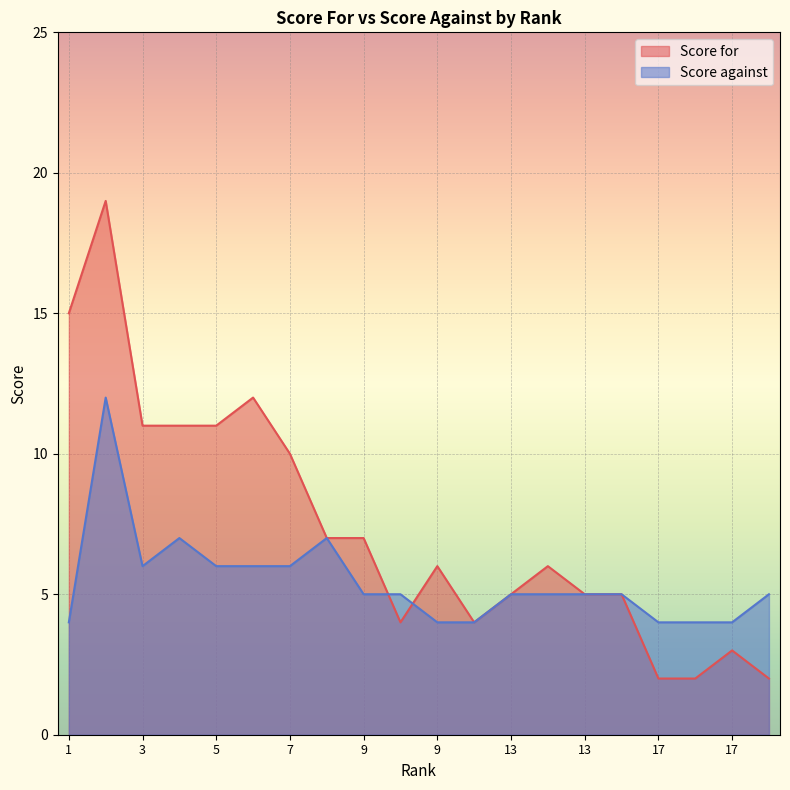

Is the value of Score against at 13 greater than the value of Score for at 17?

Yes